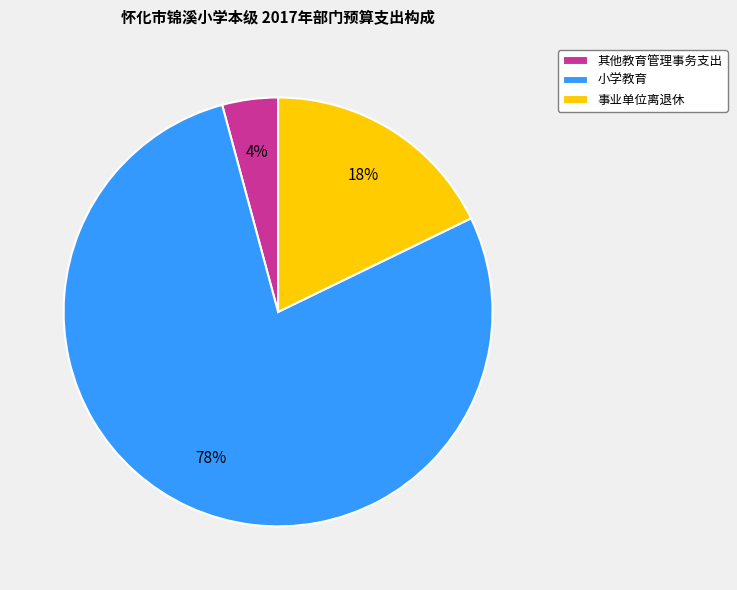

Is it true that 小学教育 is 78% of the pie?

True